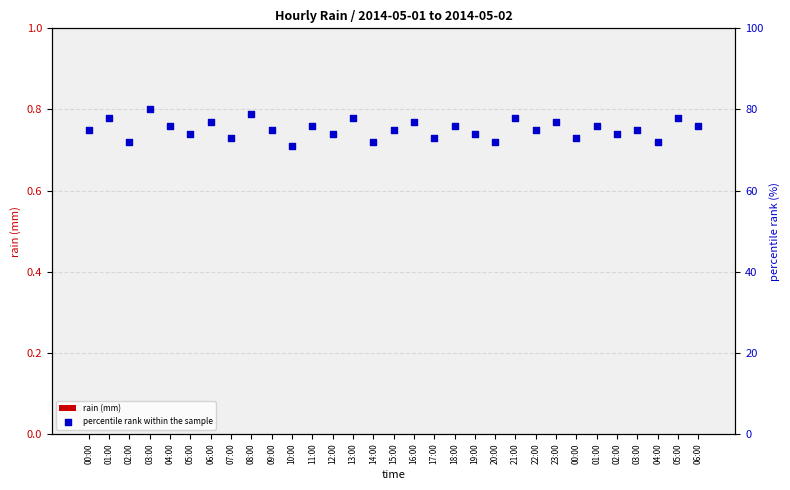

At how many categories does at least one series exceed 41?

31